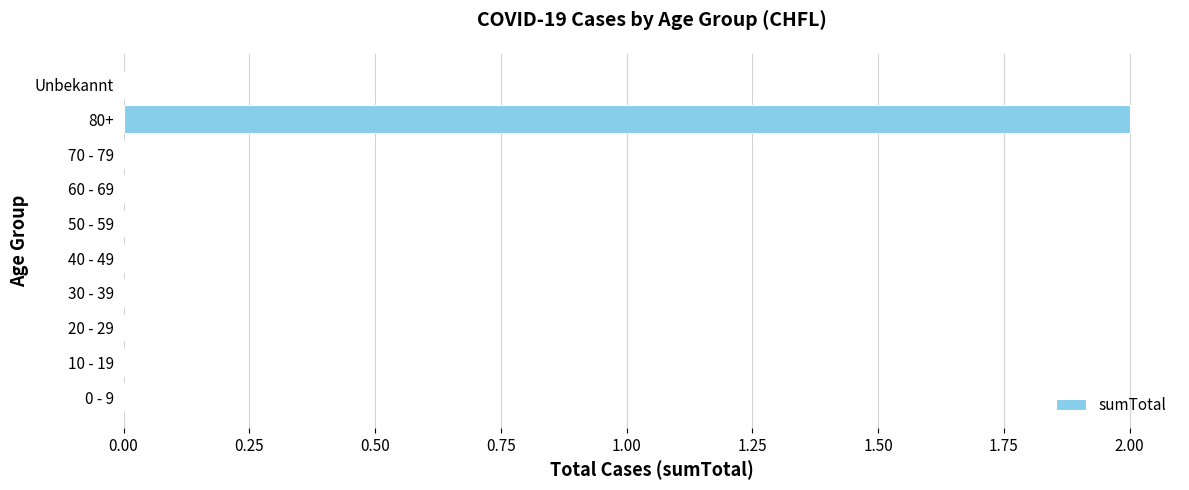

Which has a higher value, 80+ or Unbekannt?

80+